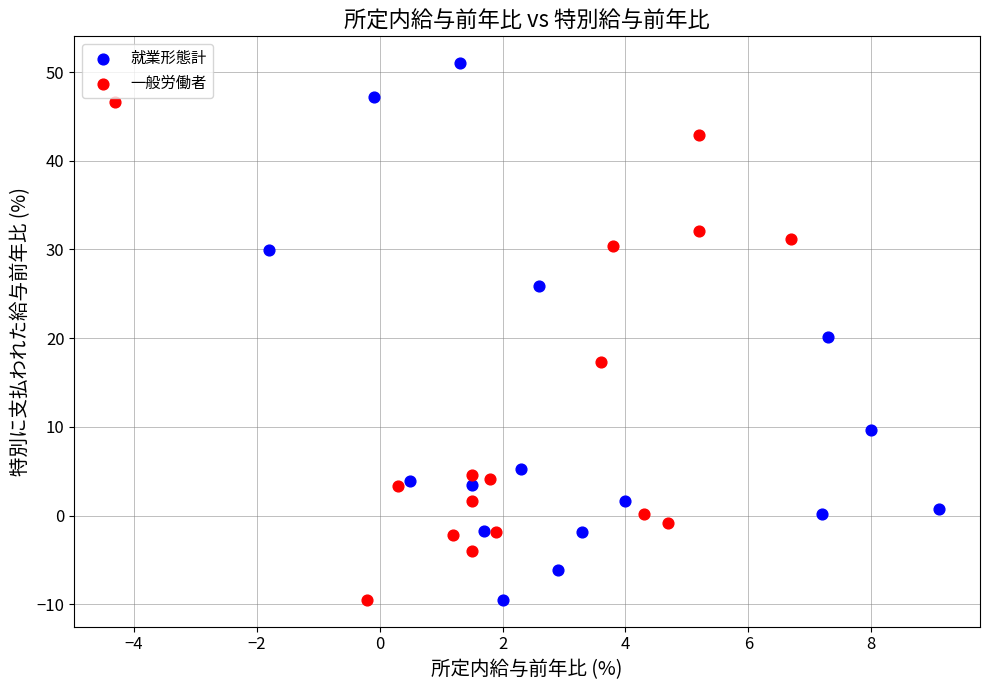

Which series reaches the maximum Y coordinate?

就業形態計